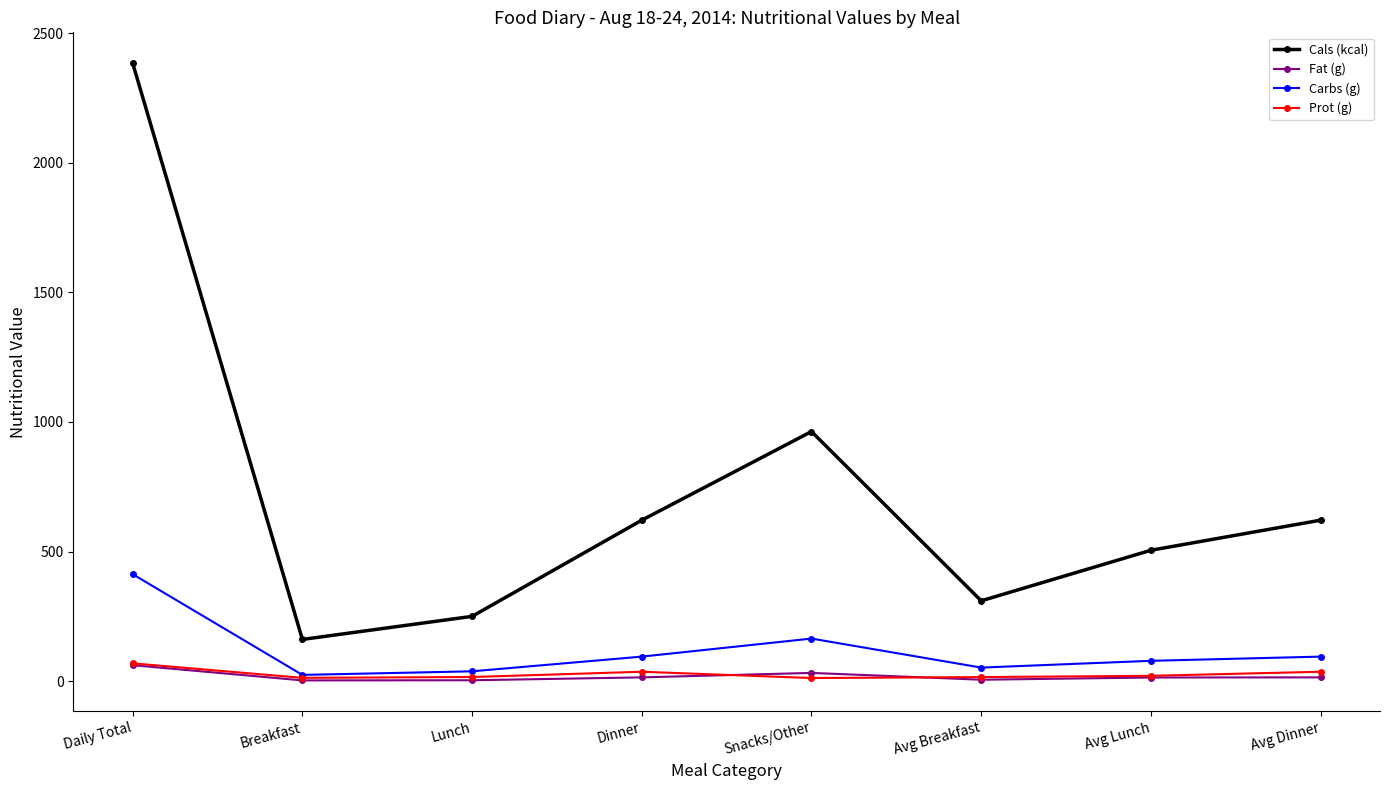

What is the approximate value of Carbs (g) at Avg Breakfast?

52.4